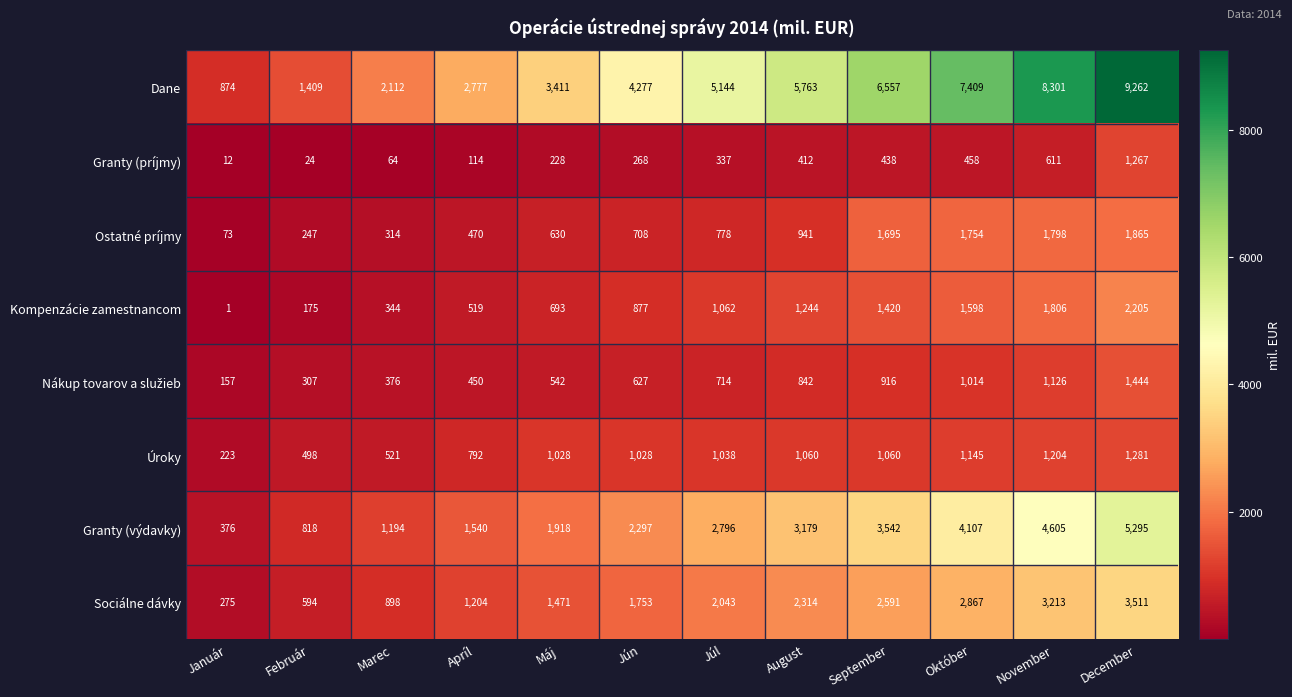

What is the spread (max minus min) of values at Marec?

2048